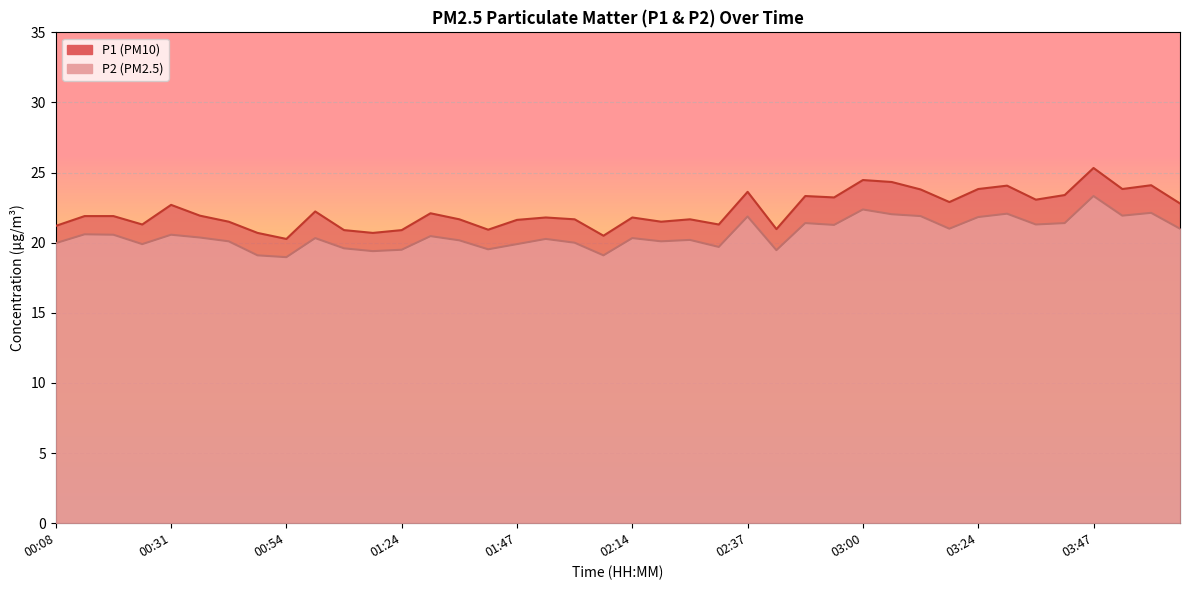

How many values in the P1 series are below 21?

8